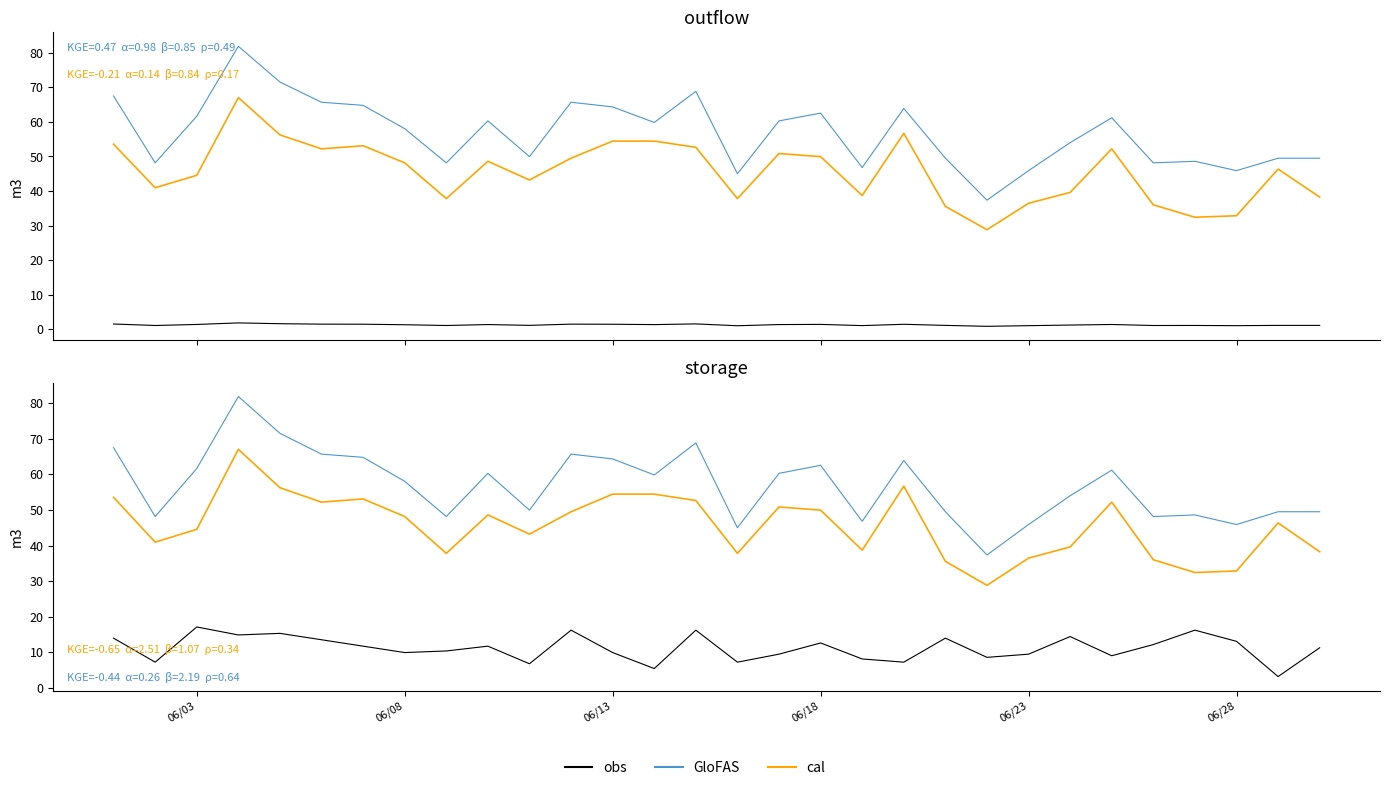

The value of cal at 06/13 is 54.4. True or false?

True